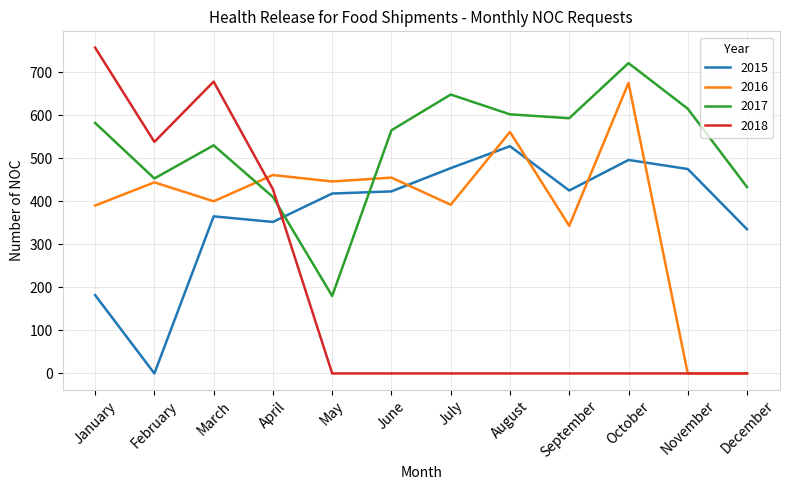

List the series in order of their peak value, lowest first.

2015, 2016, 2017, 2018